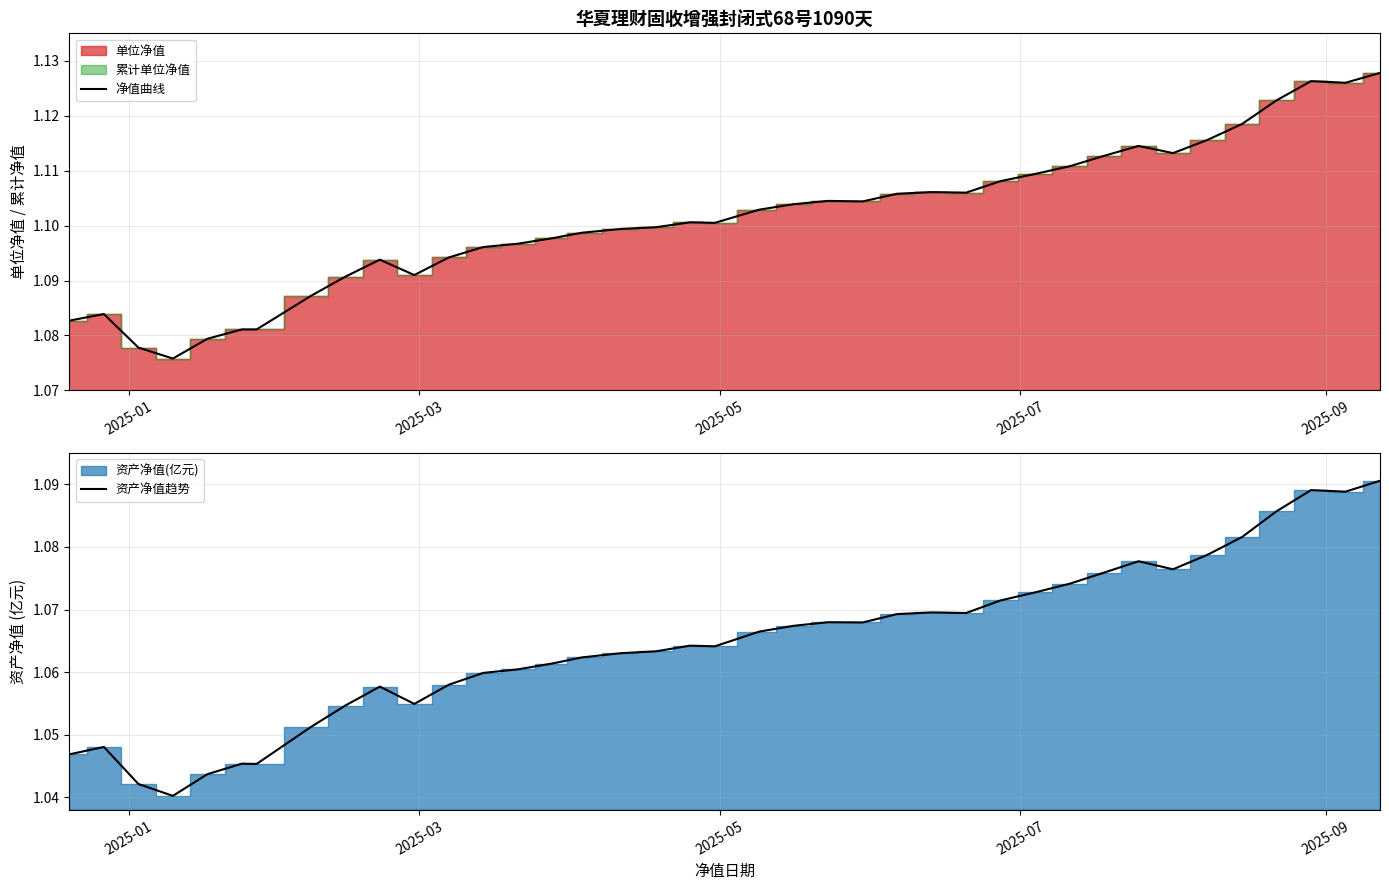

Rank the series by their maximum value, from lowest to highest.

资产净值趋势, 净值曲线